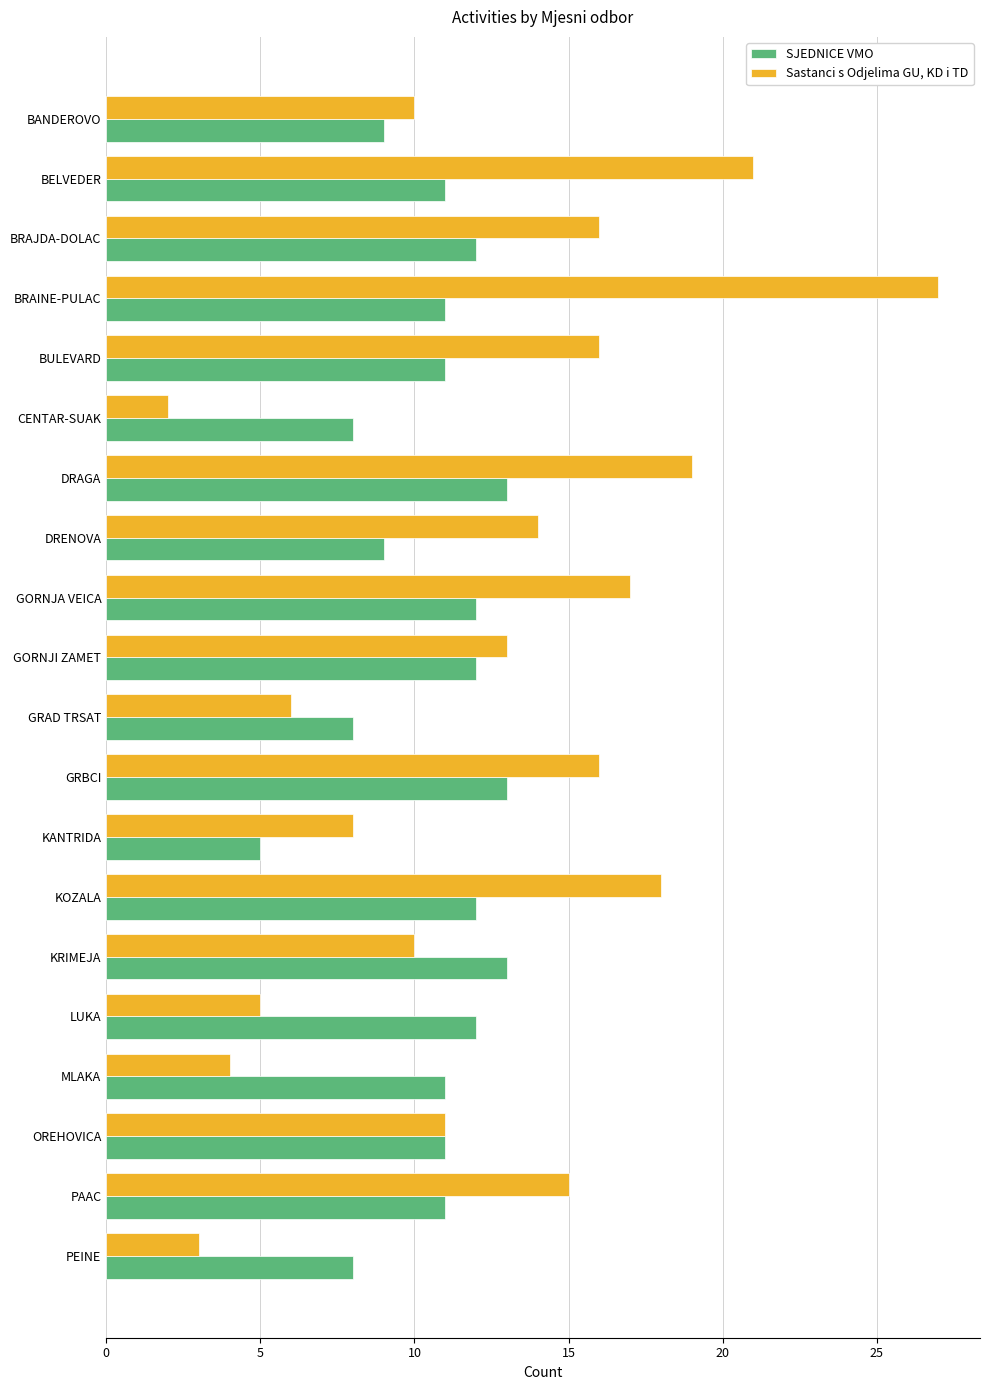

What is the average value of the Sastanci s Odjelima GU, KD i TD series?

13